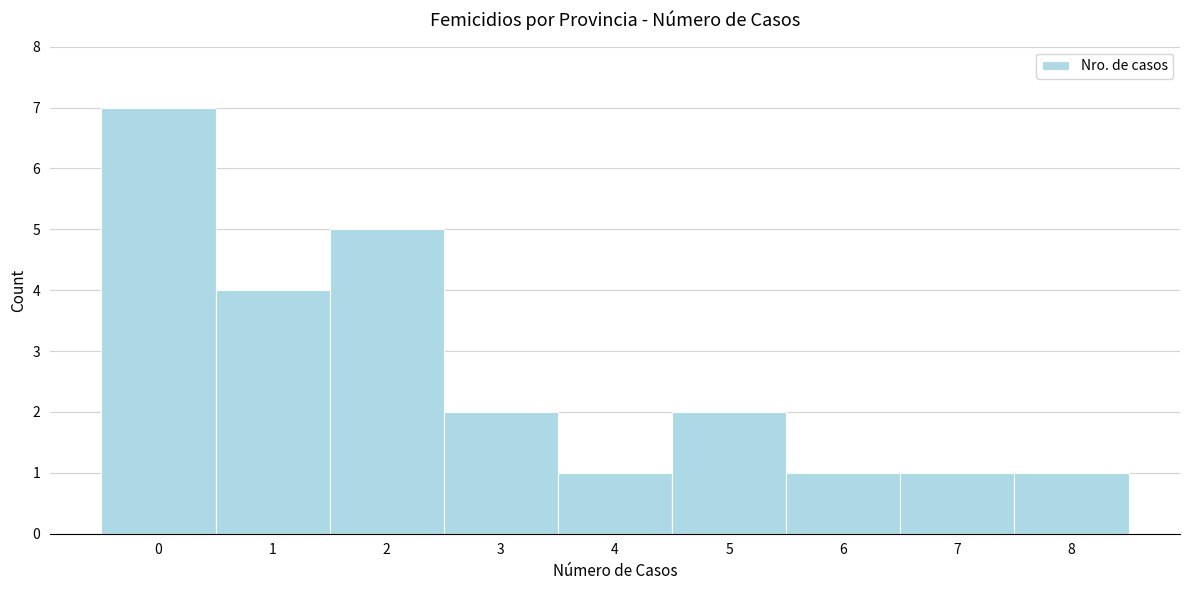

Reading left to right, transcribe this chart: for each bar, give the range it covers on the x-axis and its height. The values are not printed on the chart, so give them approximately, as read against the axis.

-0.5 to 0.5: 7
0.5 to 1.5: 4
1.5 to 2.5: 5
2.5 to 3.5: 2
3.5 to 4.5: 1
4.5 to 5.5: 2
5.5 to 6.5: 1
6.5 to 7.5: 1
7.5 to 8.5: 1